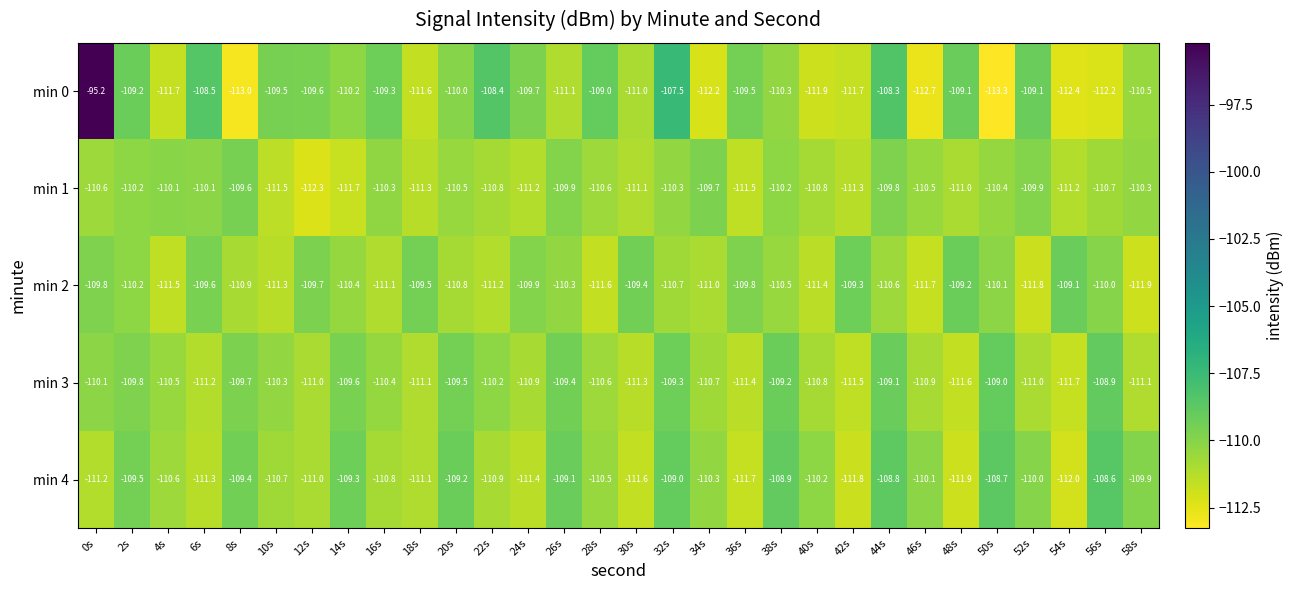

How many data points in min 4 are less than -110?

18